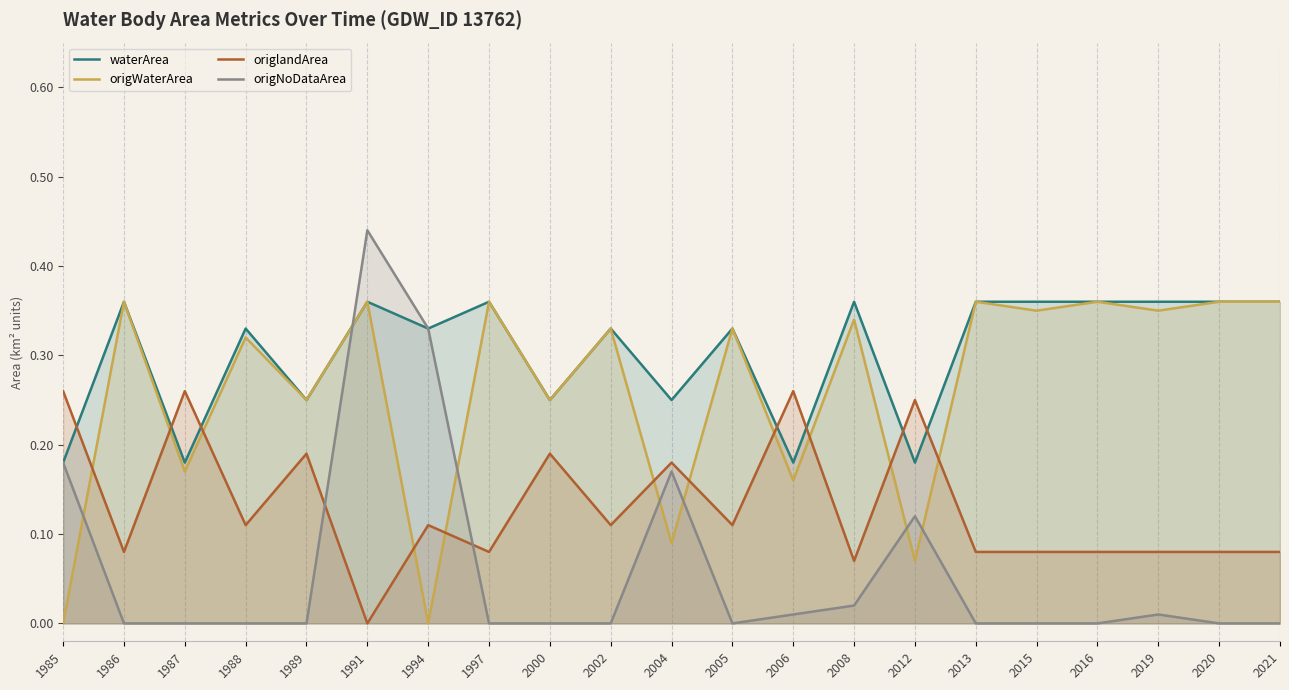

Between which two adjacent categories do origlandArea and origWaterArea first intersect?

1985 and 1986